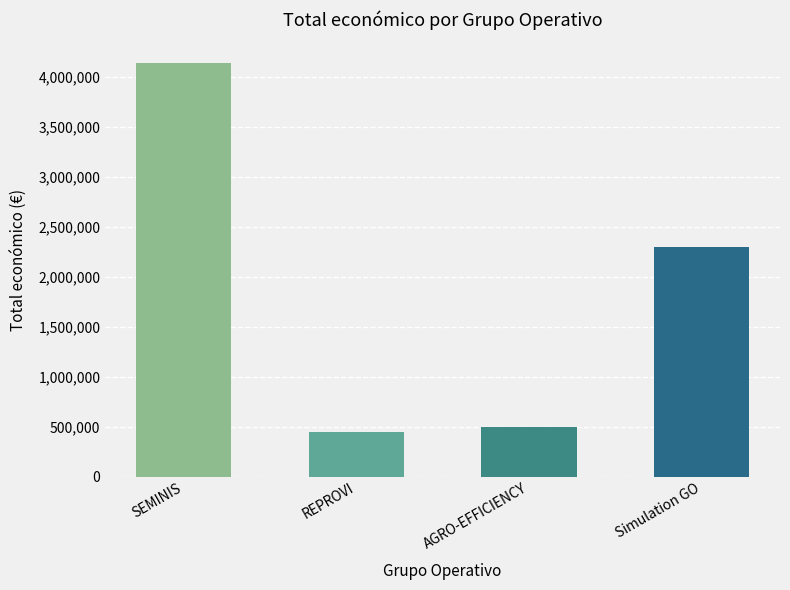

What is the change in value from AGRO-EFFICIENCY to Simulation GO?

+1797579